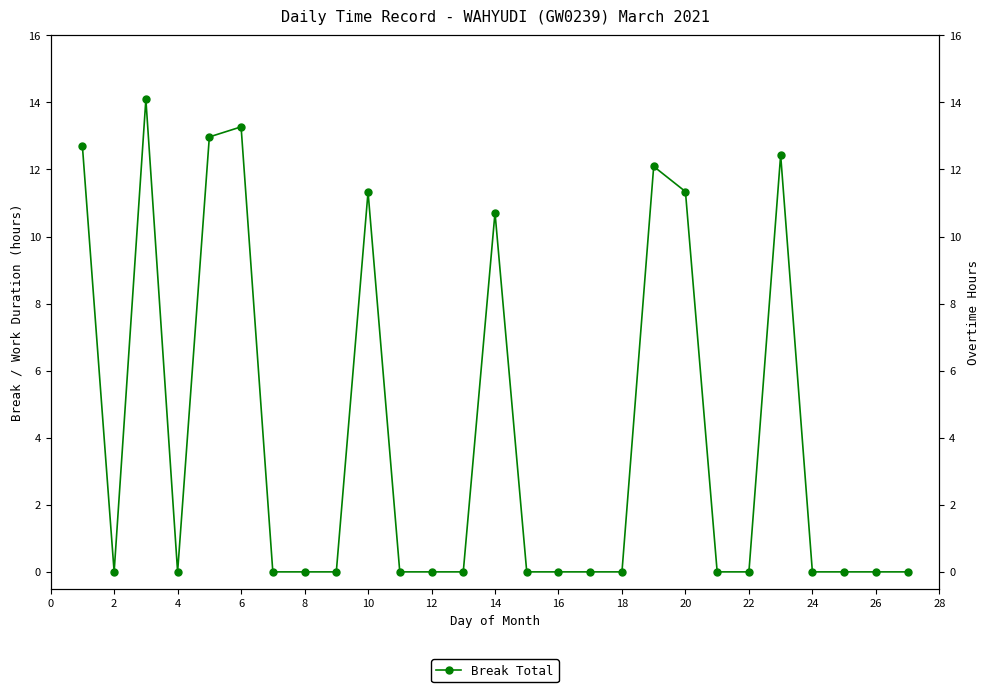

How many data points does each series have?

27